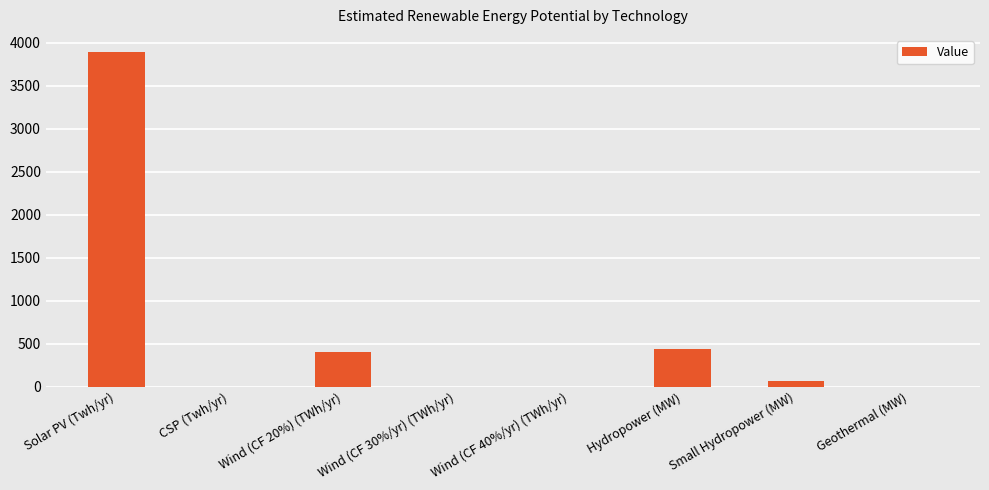

What is the sum of the values at Wind (CF 20%) (TWh/yr) and Wind (CF 40%/yr) (TWh/yr)?

405.0